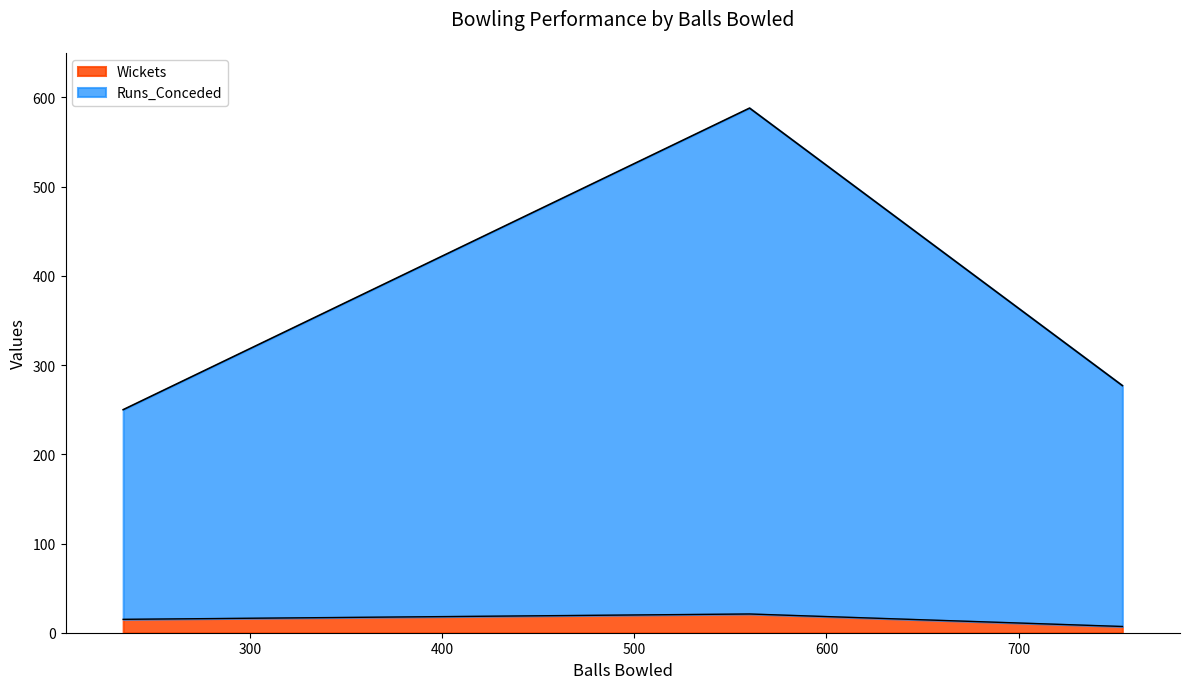

What is the spread (max minus min) of values at 234?

235